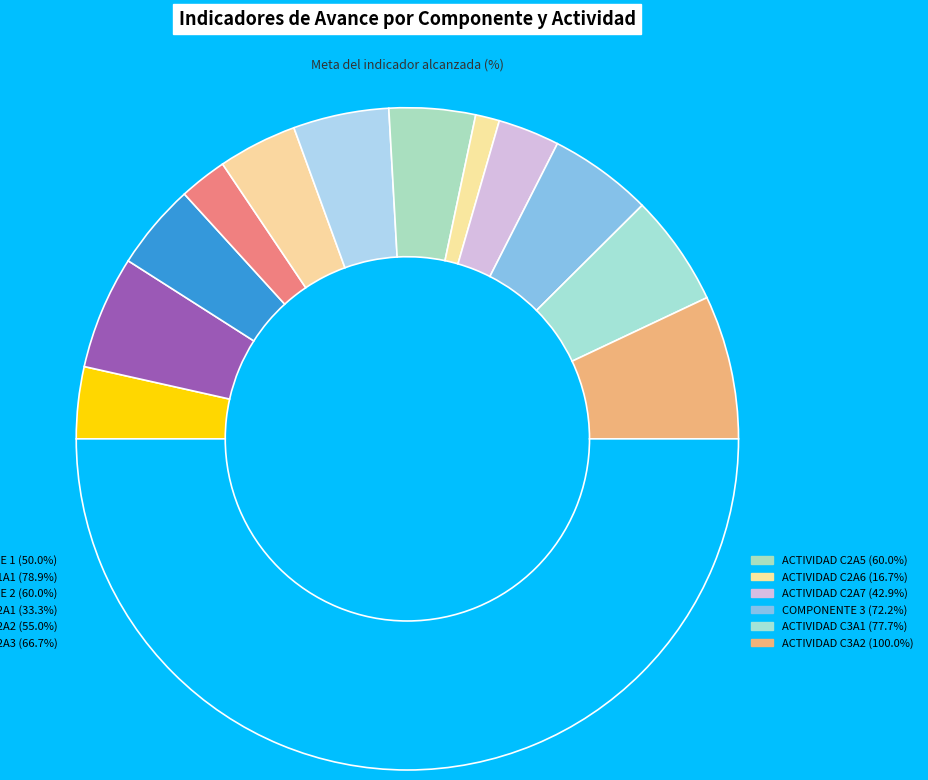

Which slice is the largest?

ACTIVIDAD C3A2